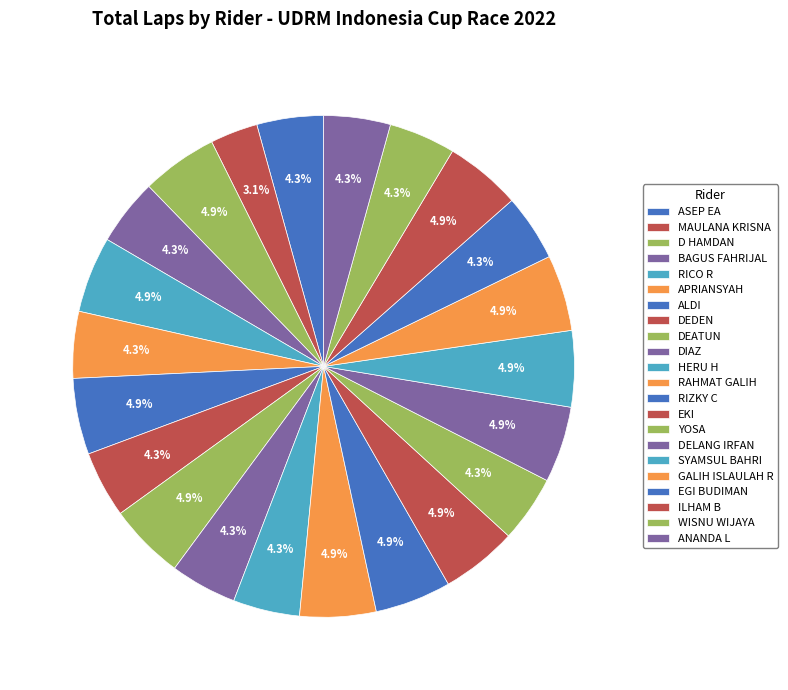

The MAULANA KRISNA slice represents 3% of the pie. True or false?

True